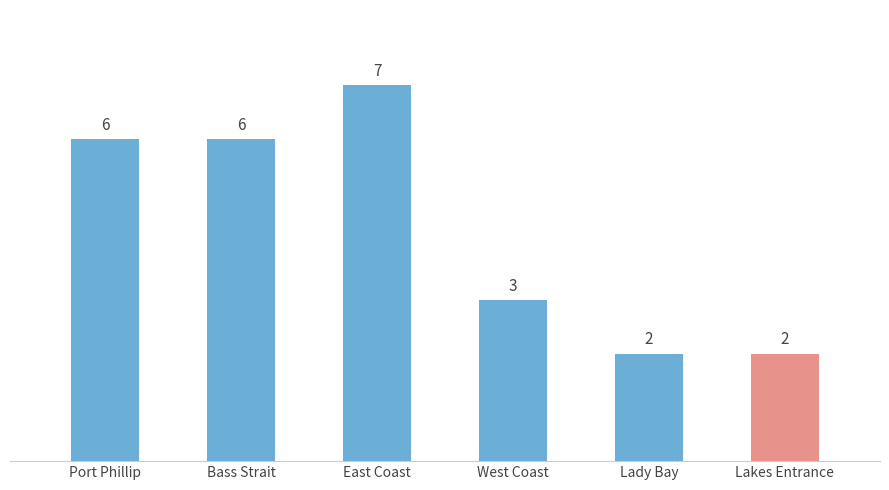

True or false: the data shows 2 at Lady Bay.

True